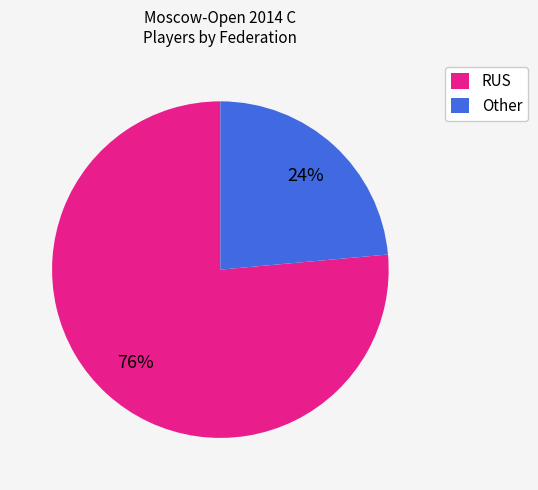

How many segments does this pie chart have?

2